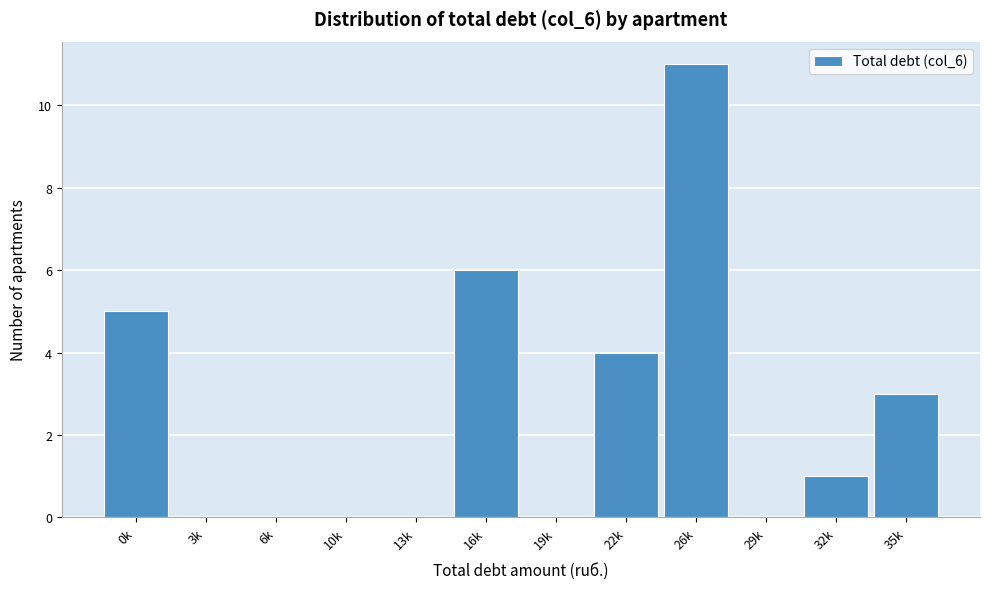

Reading right to left, extract all data points from this chart.

35k=3	32k=1	29k=0	26k=11	22k=4	19k=0	16k=6	13k=0	10k=0	6k=0	3k=0	0k=5